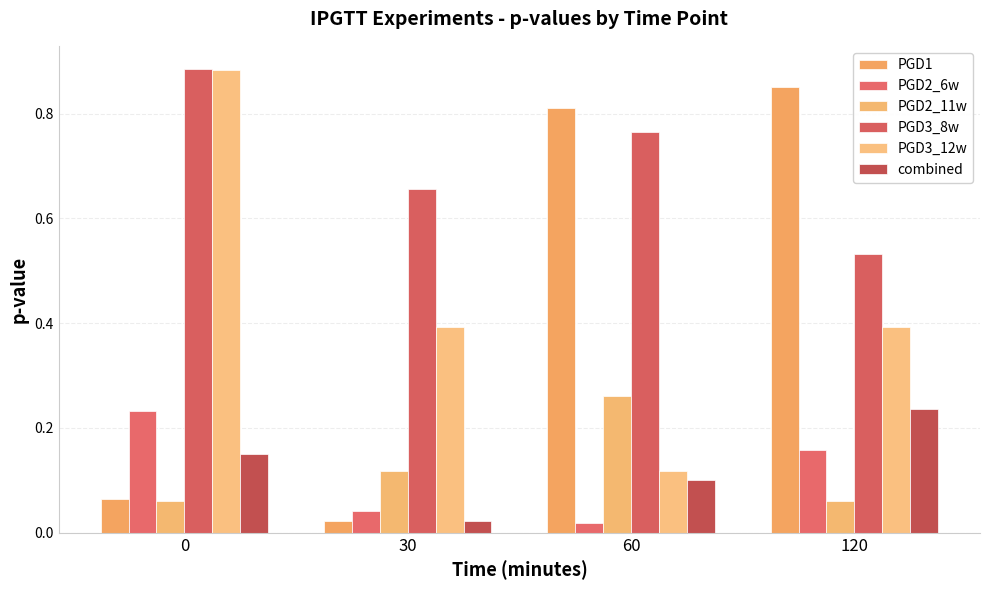

Which series has the largest range (max minus min)?

PGD1